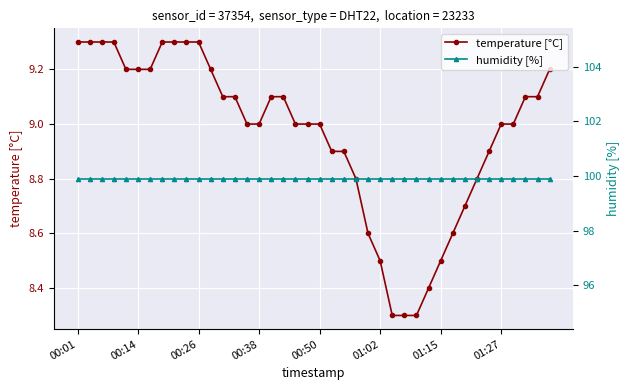

At which category does the chart reach its peak across all series?

00:01